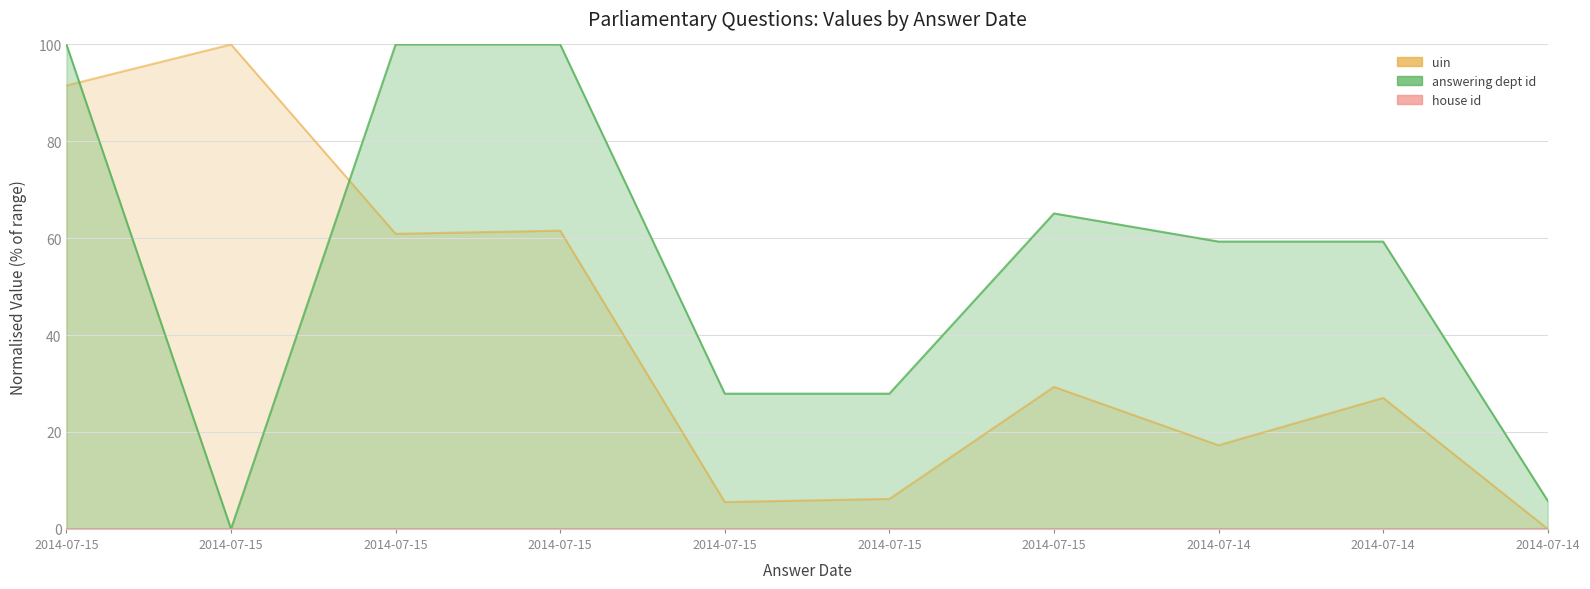

The uin series shows 47.3 at 2014-07-15. True or false?

False